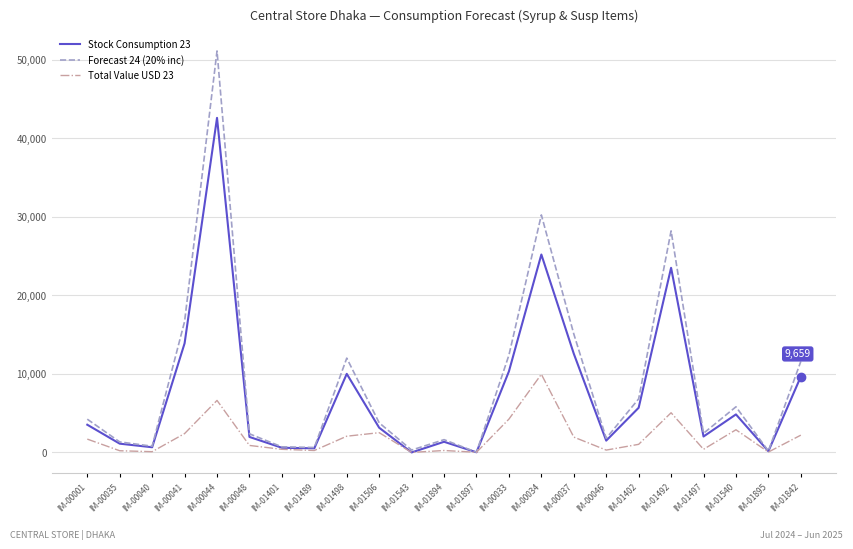

Which series has the largest total across all categories?

Forecast 24 (20% inc)